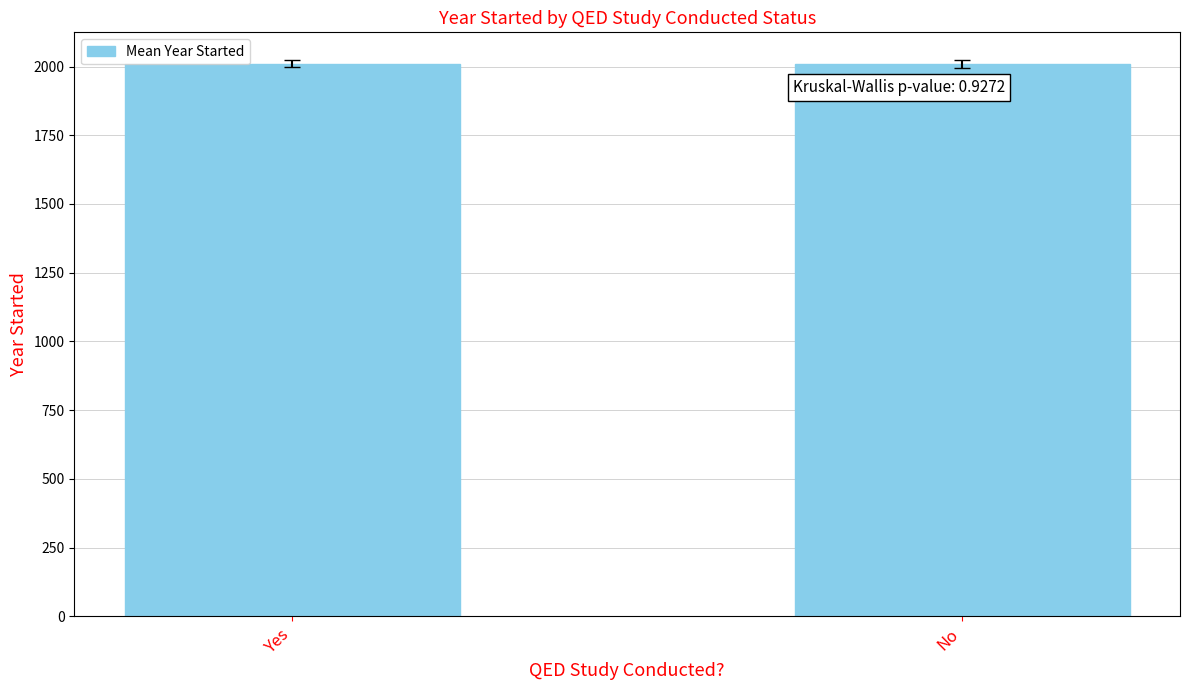

What is the label of the 2nd bar from the right?

Yes